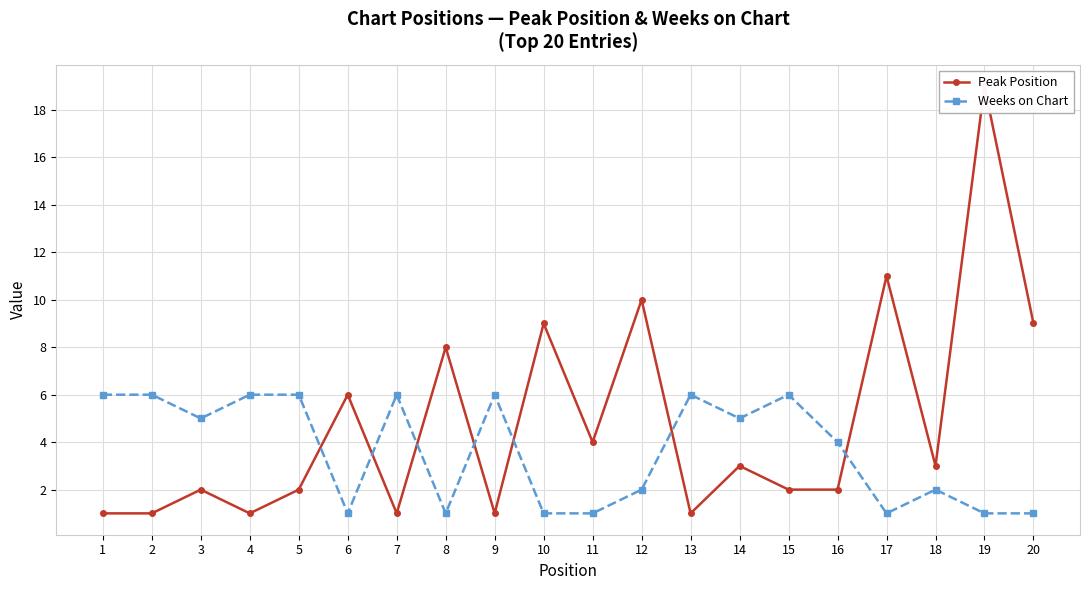

Which category has the highest value in the Peak Position series?

19